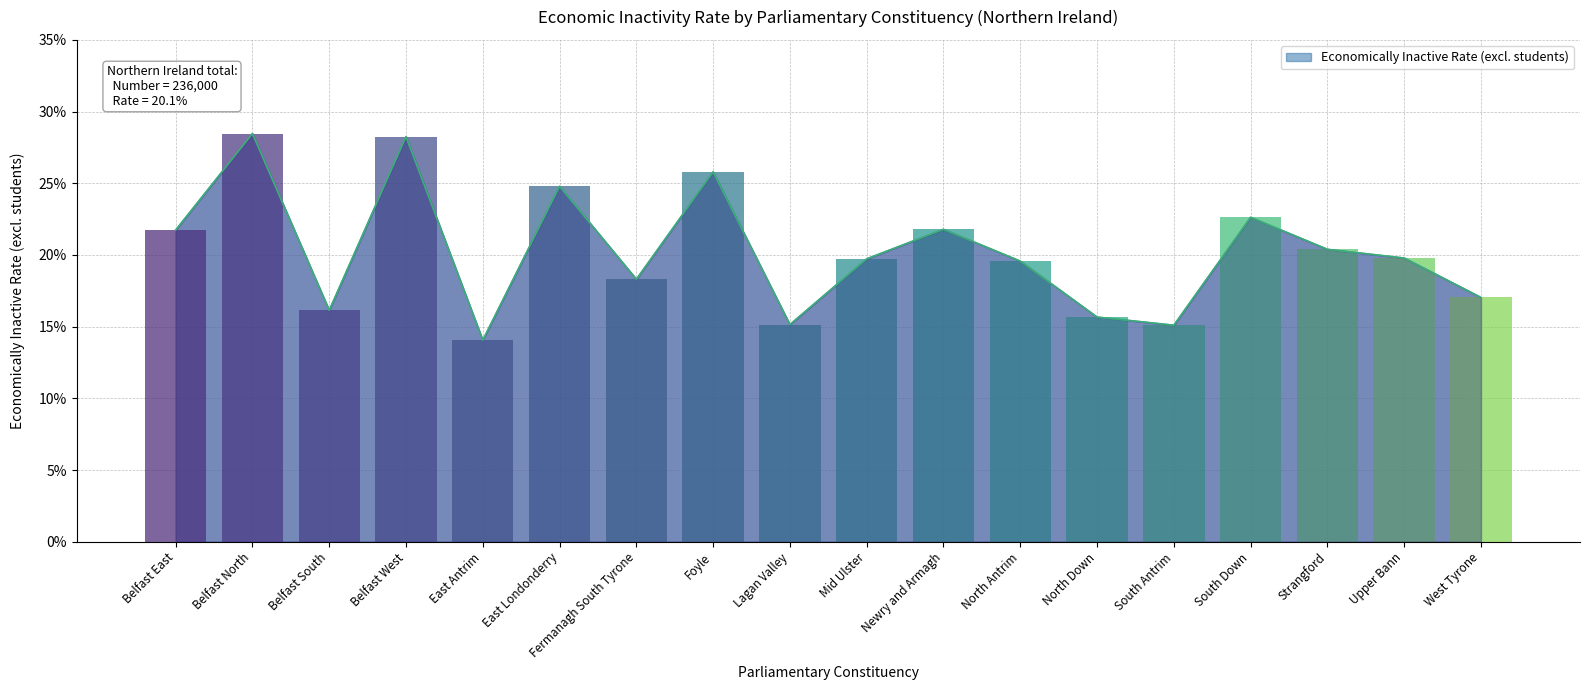

The value at Belfast East is 0.2. True or false?

True